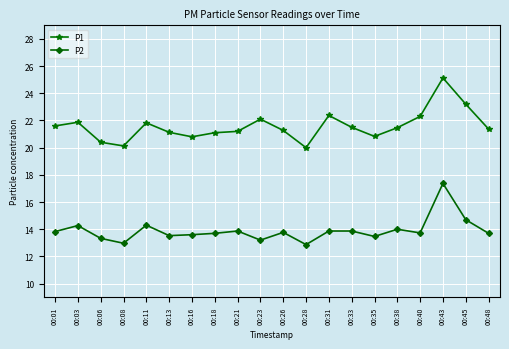

Is the value of P2 at 00:43 greater than the value of P1 at 00:28?

No